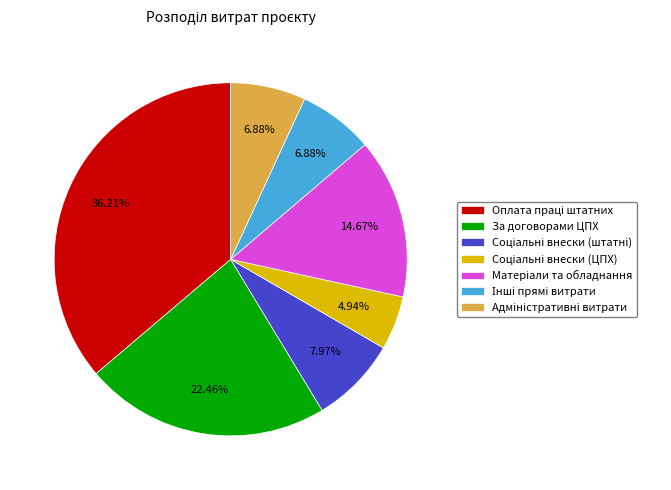

Is there any slice that represents more than half of the pie?

No